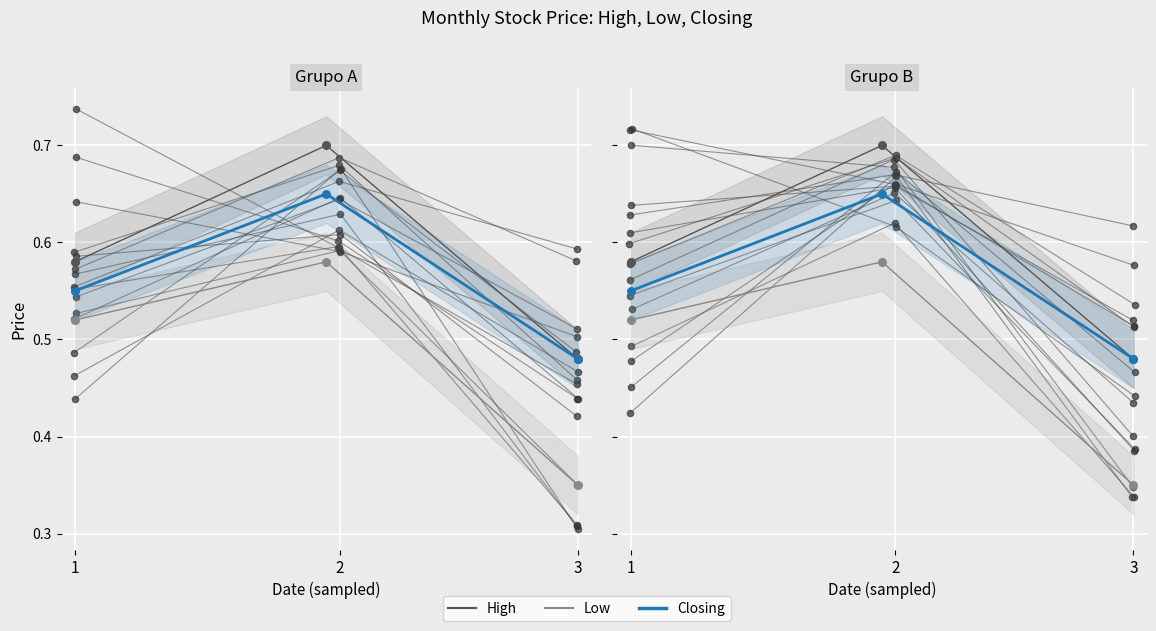

Which series has the widest spread of Y values?

Low